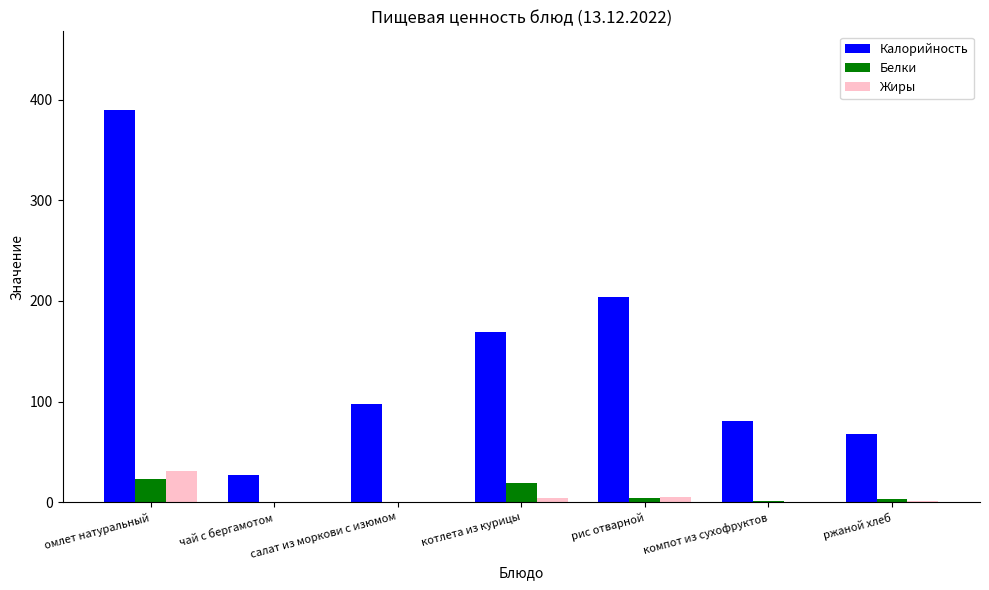

What is the total value across all series at компот из сухофруктов?

82